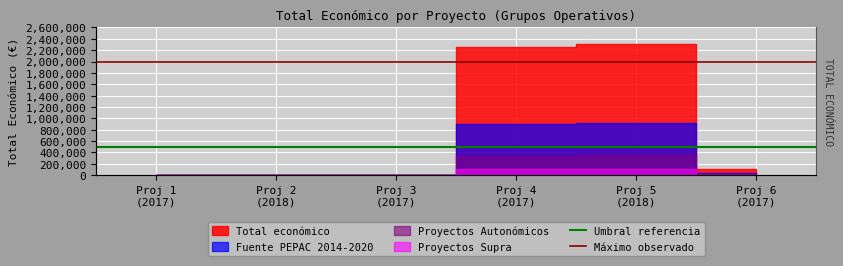

The Umbral referencia series shows 732585 at Proj 2
(2018). True or false?

False